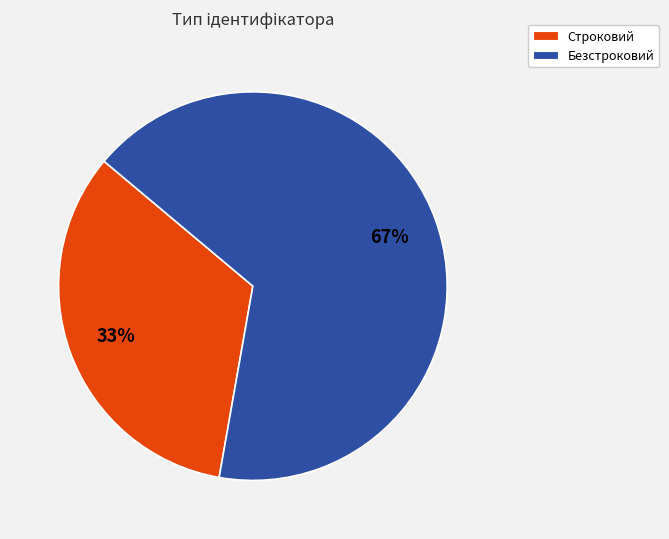

What is the ratio of the value at Безстроковий to the value at Строковий?

2.0